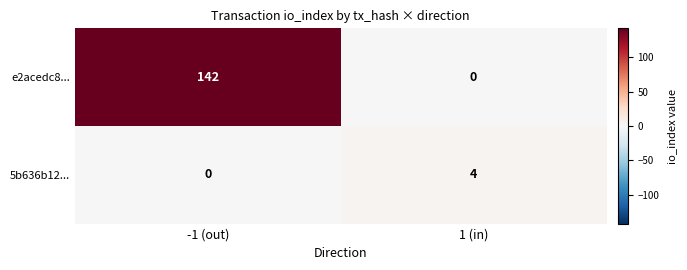

At -1 (out), list the series in order from largest to smallest.

e2acedc8..., 5b636b12...